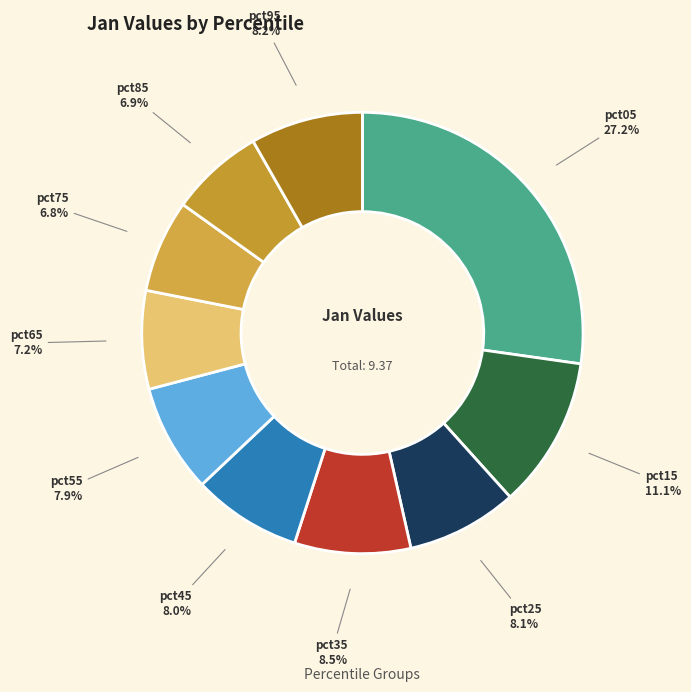

How many slices are in this pie chart?

10